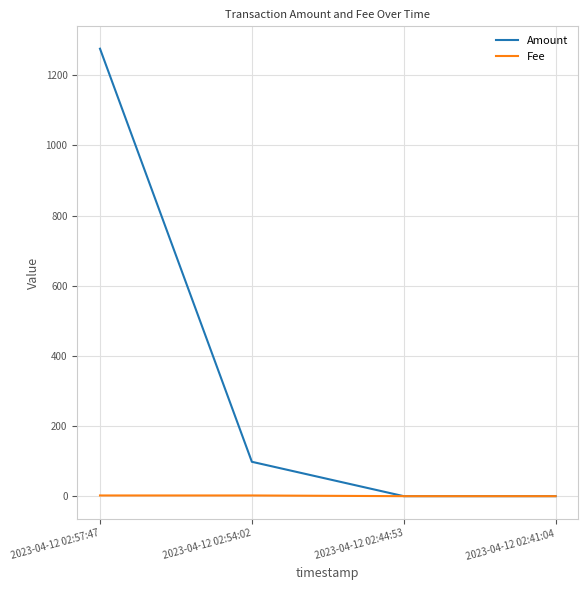

Rank the series by their average value, from lowest to highest.

Fee, Amount